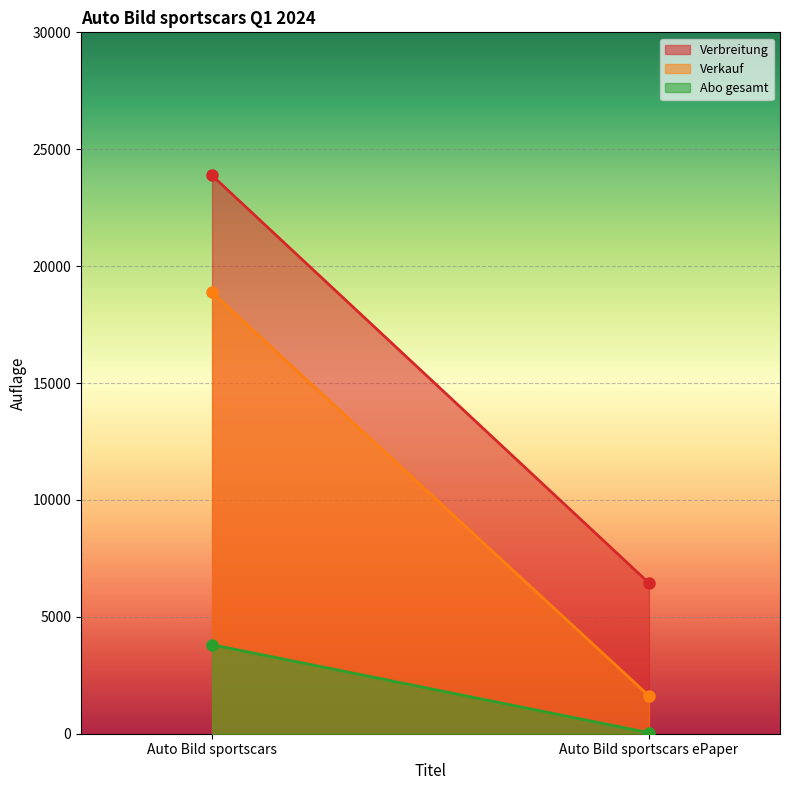

Which series has the widest spread of values?

Verbreitung